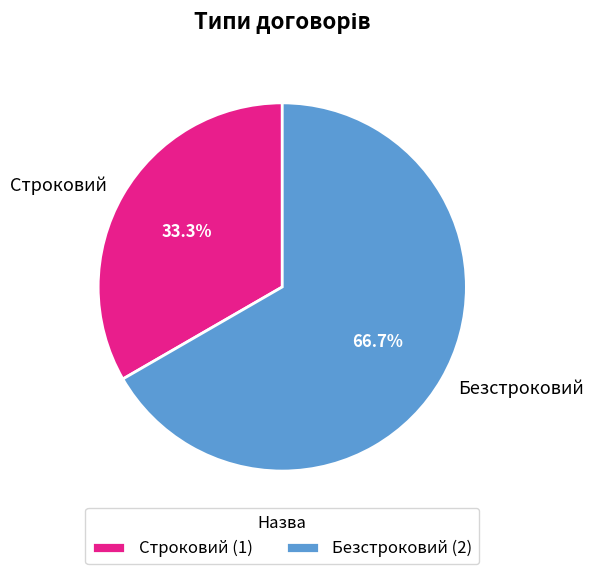

To the nearest percent, what portion does Строковий represent?

33%